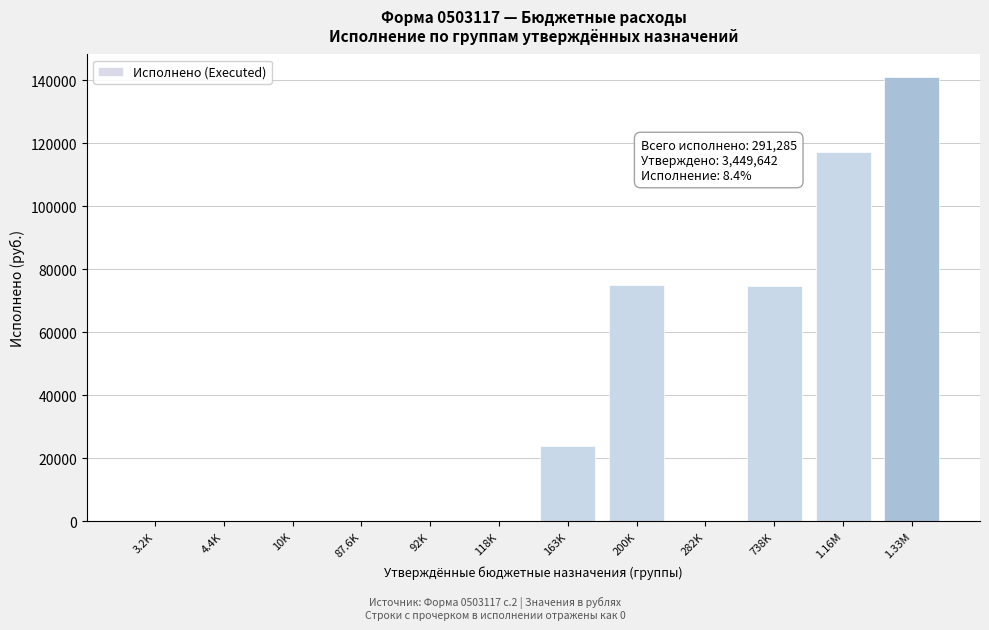

What is the maximum value shown in the chart?

141156.8